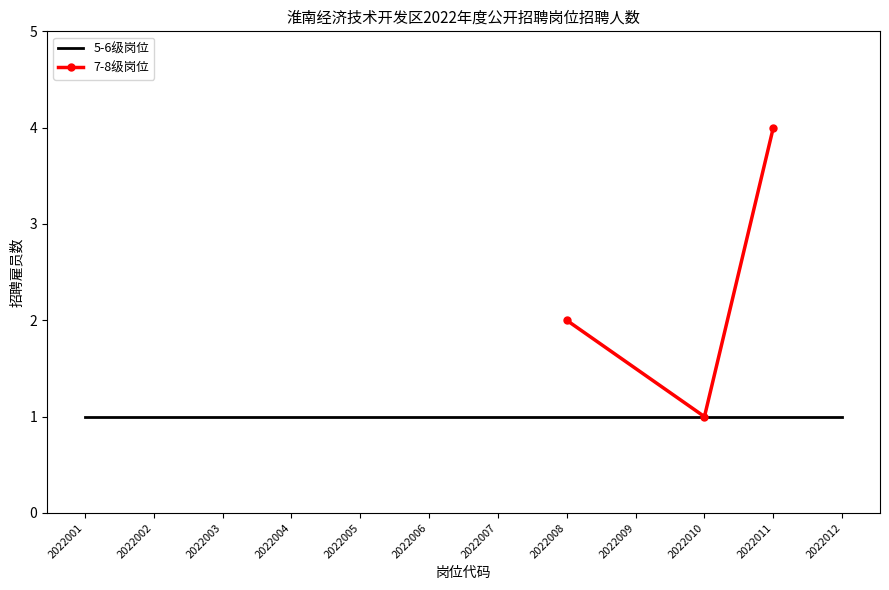

What is the smallest value displayed?

1